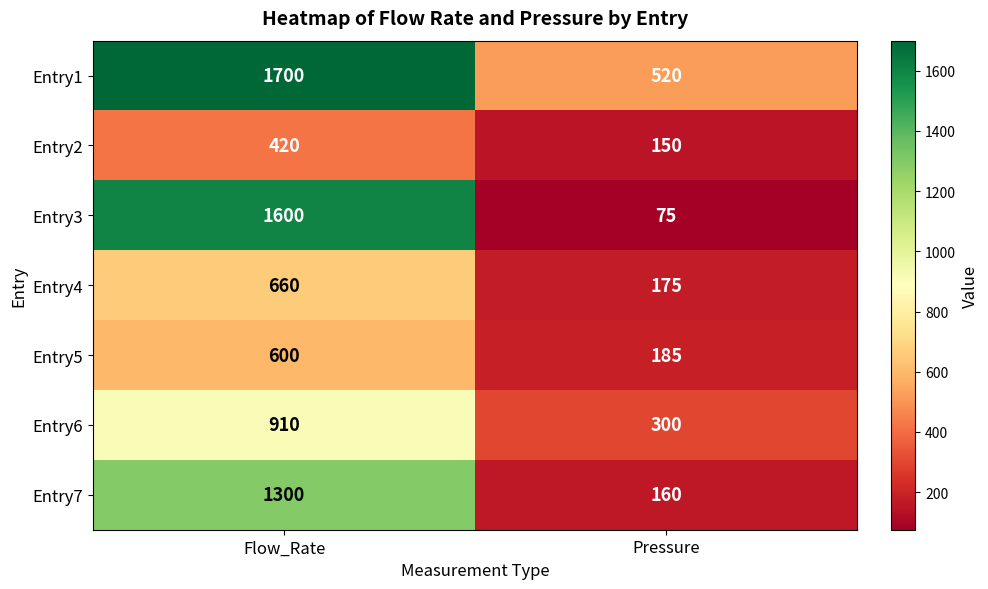

At which label does Entry6 reach its peak?

Flow_Rate